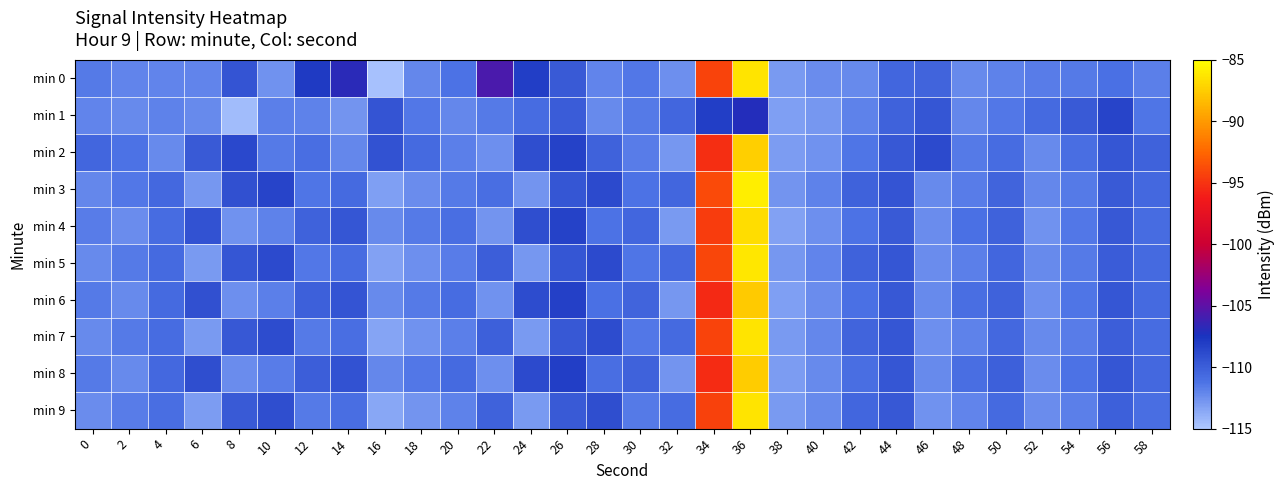

What is the total value across all series at 6?

-1113.5